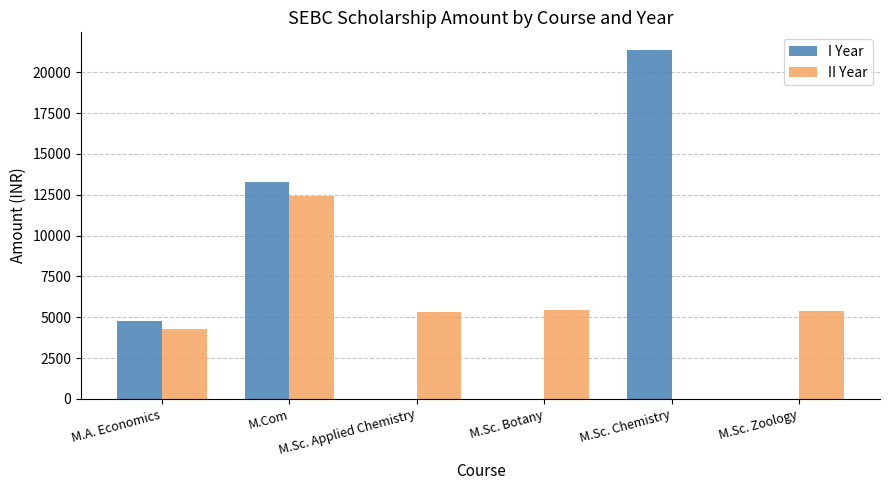

Read the I Year value at M.Com.

13265